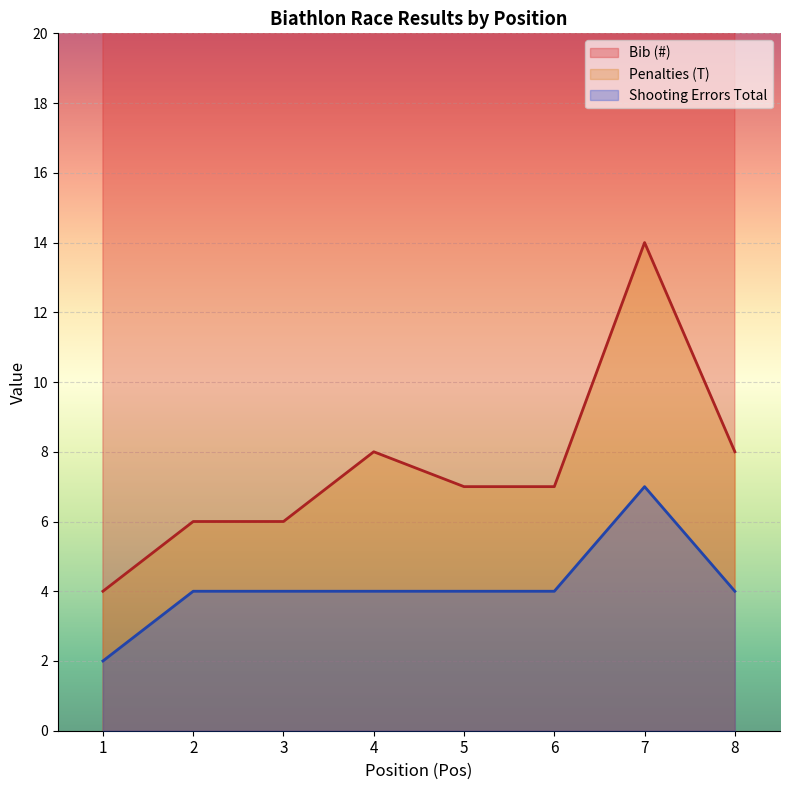

Reading left to right, list all the values displayed in this chart.

Bib (#): 1=48	2=43	3=44	4=45	5=46	6=41	7=42	8=47
Penalties (T): 1=4	2=6	3=6	4=8	5=7	6=7	7=14	8=8
Shooting Errors Total: 1=2	2=4	3=4	4=4	5=4	6=4	7=7	8=4